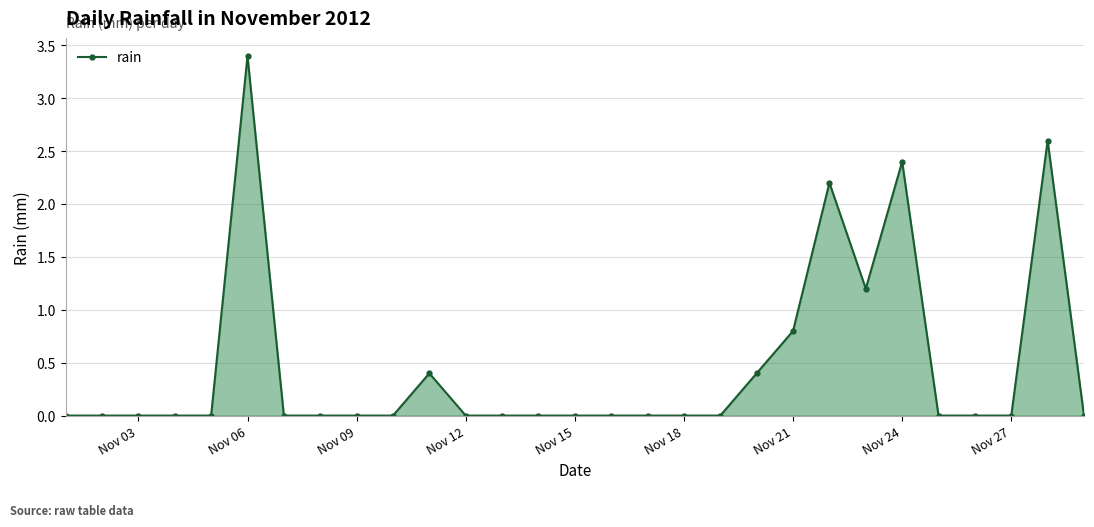

What is the sum of all values?

13.4